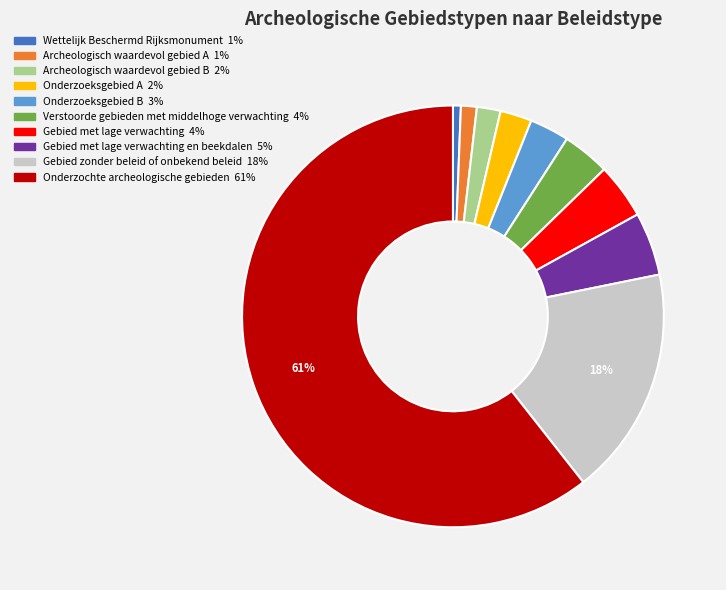

To the nearest percent, what is the average slice percentage?

10%